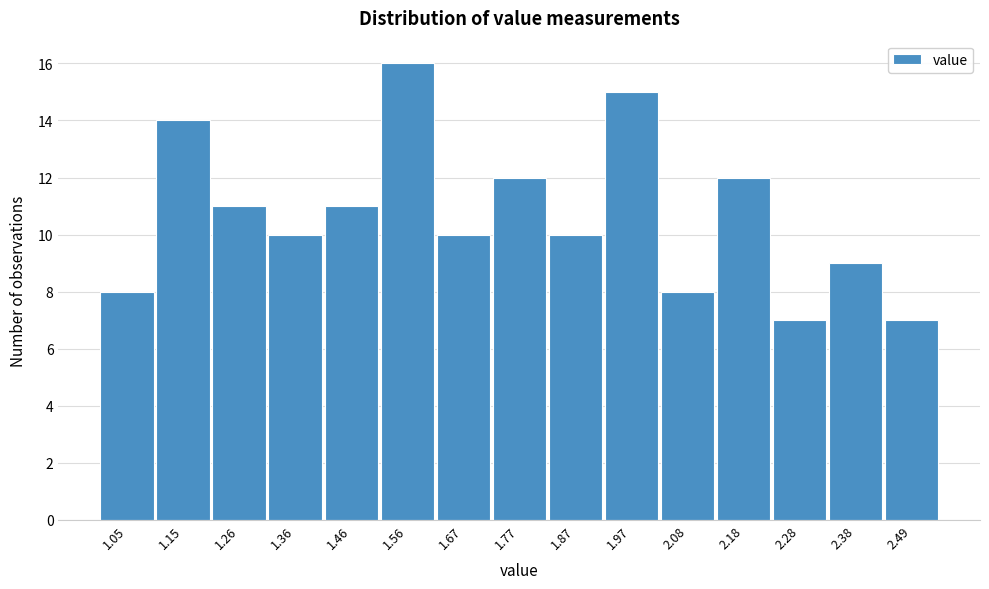

Reading right to left, what are all the values shown in this chart?

7	9	7	12	8	15	10	12	10	16	11	10	11	14	8